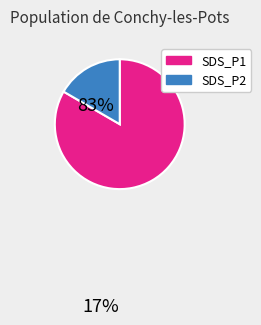

Do SDS_P2 and SDS_P1 together represent more than half of the pie?

Yes